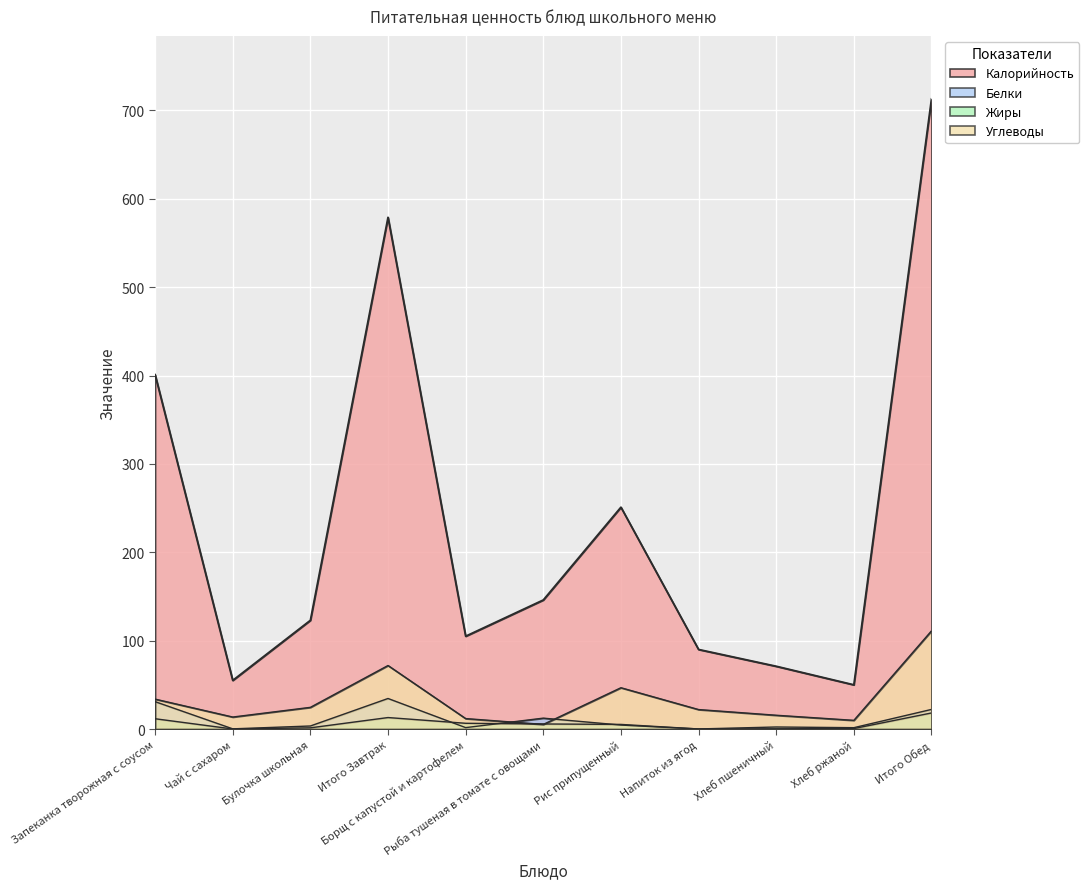

Which series has the largest total across all categories?

Калорийность